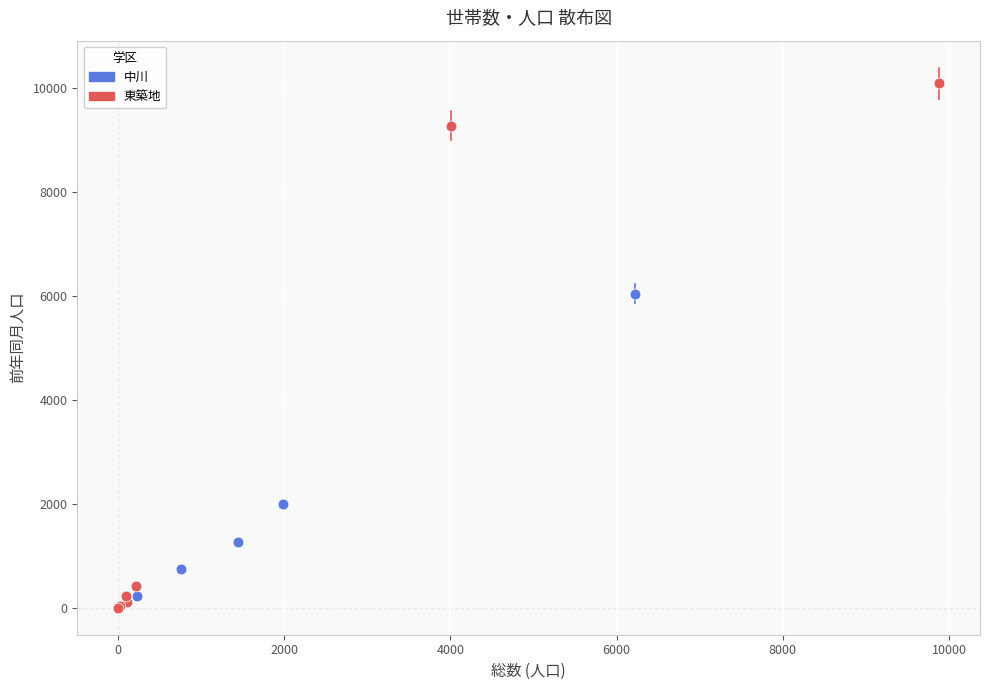

Which series has the widest spread of Y values?

東築地